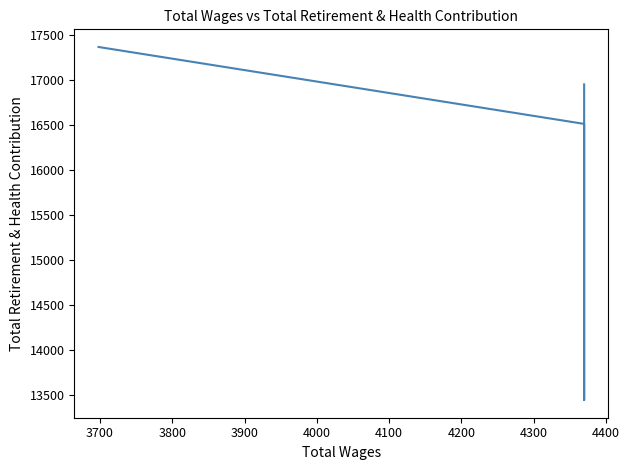

How many interior local valleys (lower than both neighbors) does the data have?

1